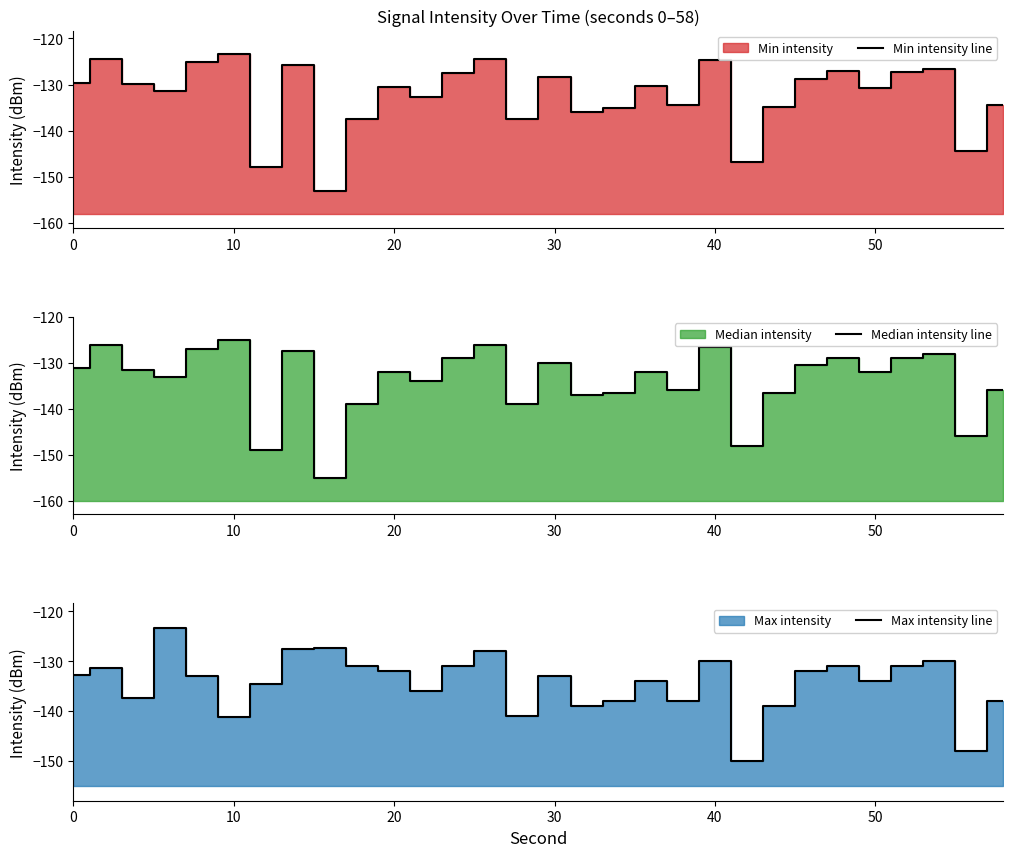

What are all the series names shown in the legend?

Min intensity line, Median intensity line, Max intensity line